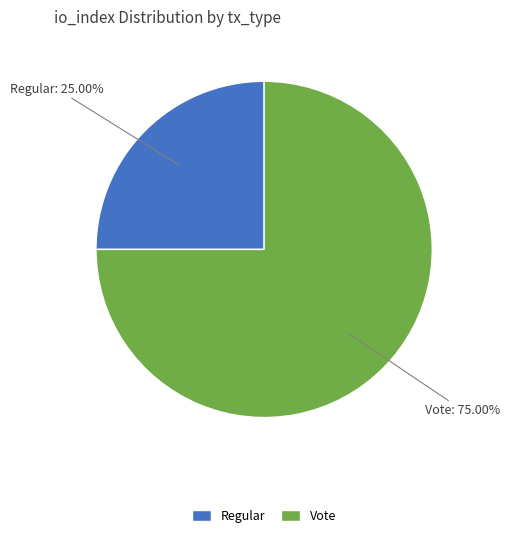

Do Vote and Regular together represent more than half of the pie?

Yes